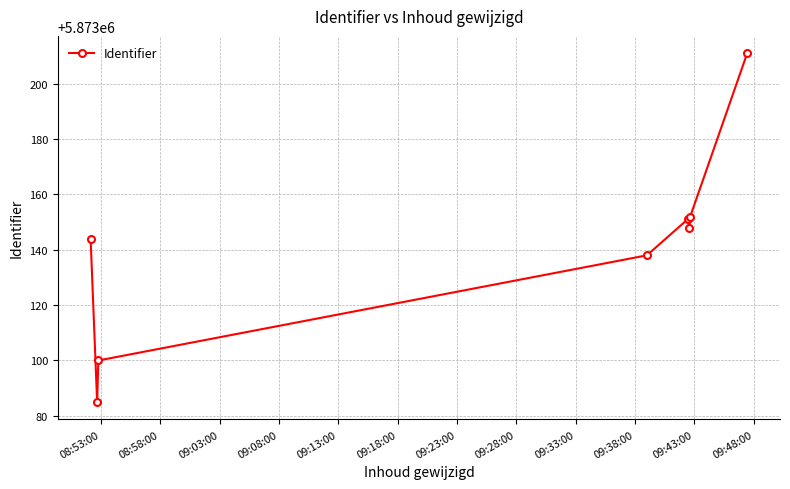

Reading left to right, extract all data points from this chart.

5873144	5873085	5873100	5873138	5873151	5873148	5873152	5873211